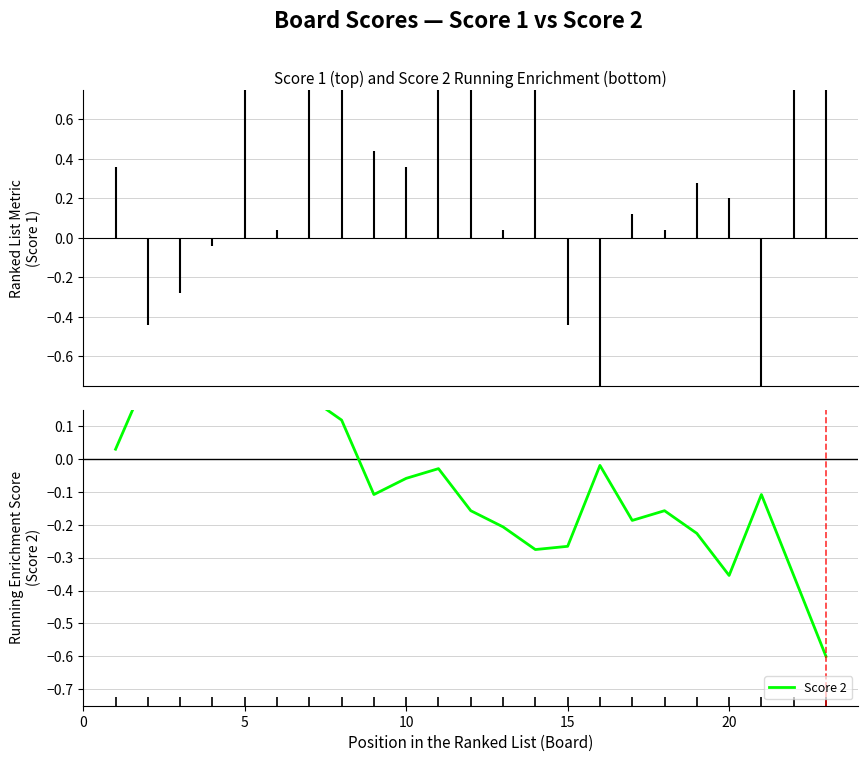

What is the minimum value shown in the chart?

-0.6